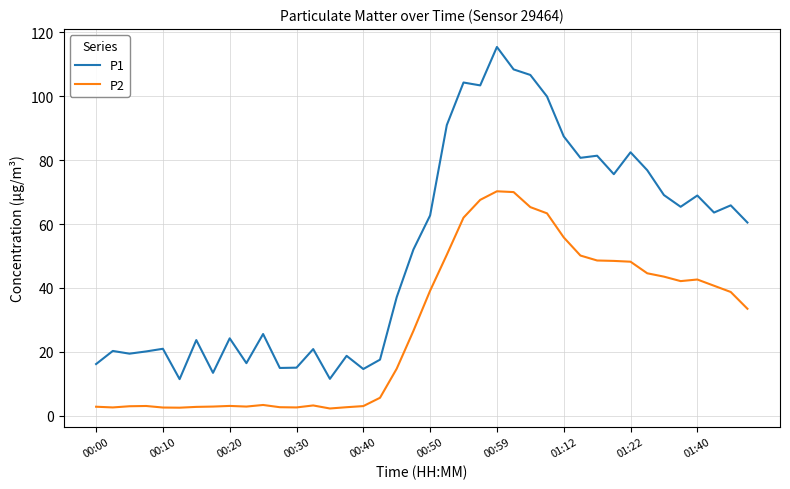

True or false: P1 and P2 intersect in this chart.

False